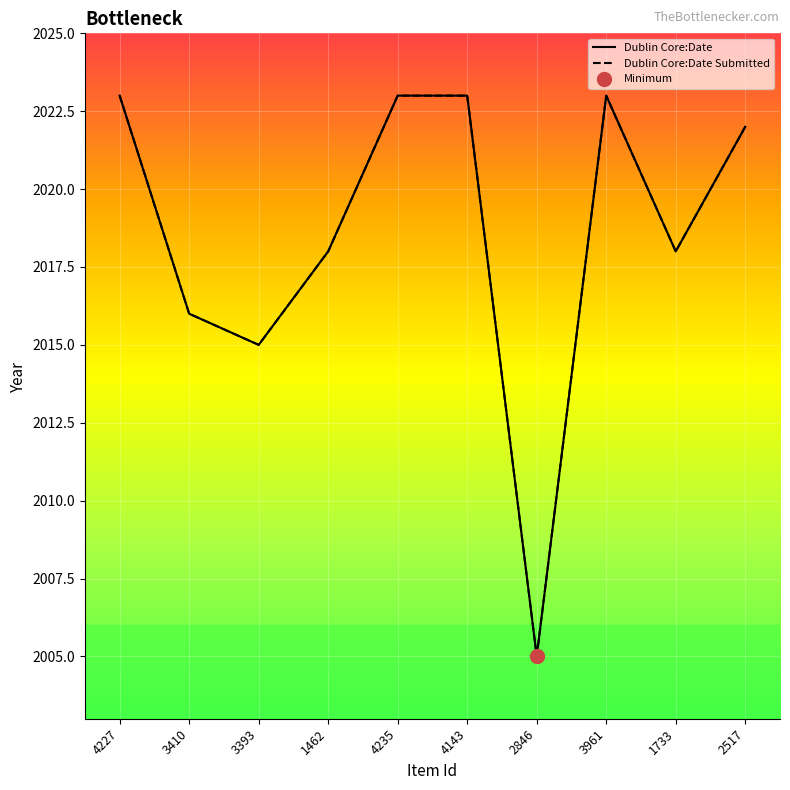

At which category does Dublin Core:Date Submitted reach its first local peak?

3961